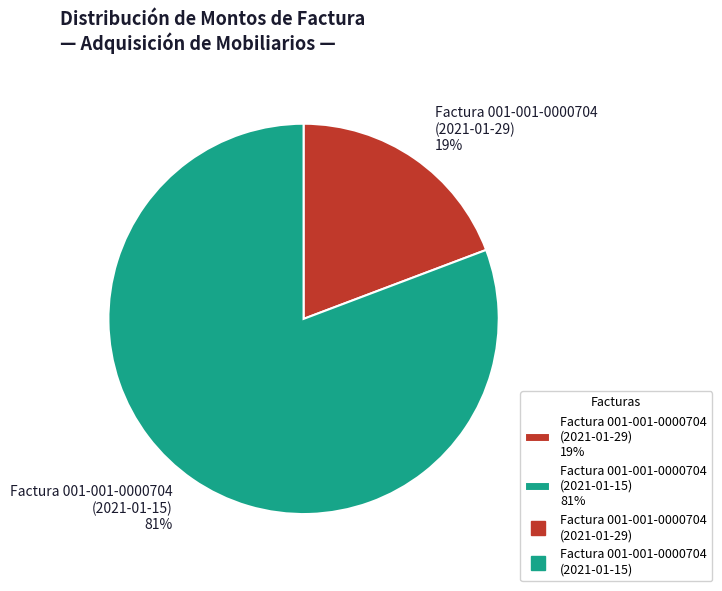

Does Factura 001-001-0000704 (2021-01-29) 19% represent more than half of the total?

No